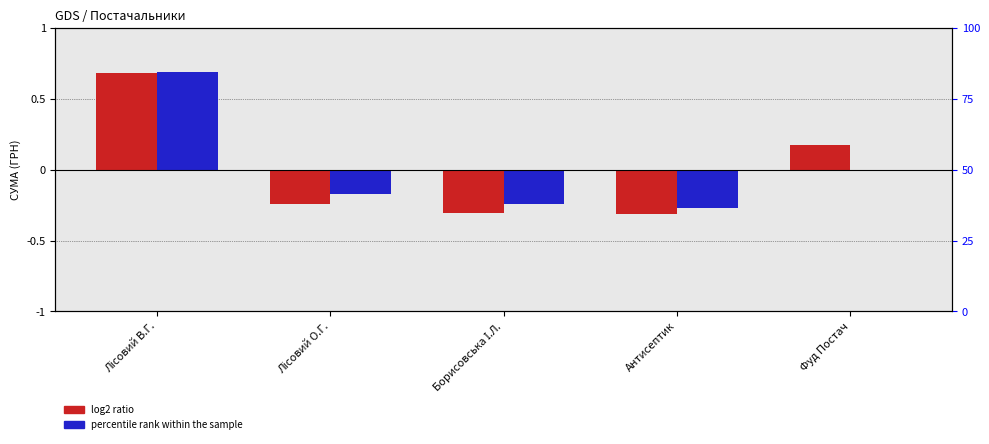

What is the label of the 5th bar from the left?

Фуд Постач